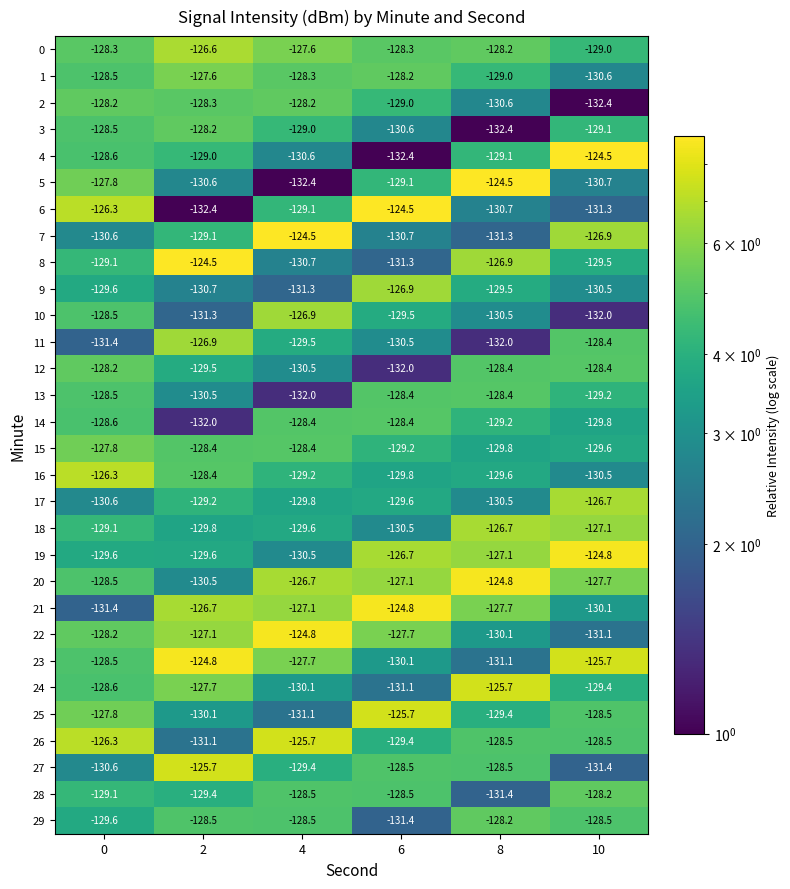

What is the smallest value displayed?

-132.4